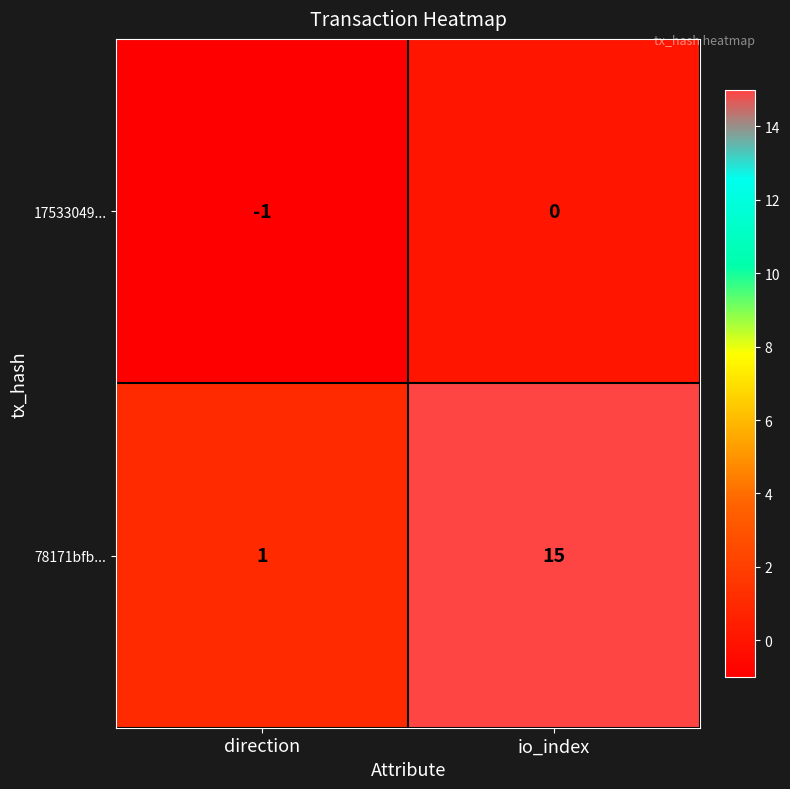

Which series has the widest spread of values?

78171bfb...